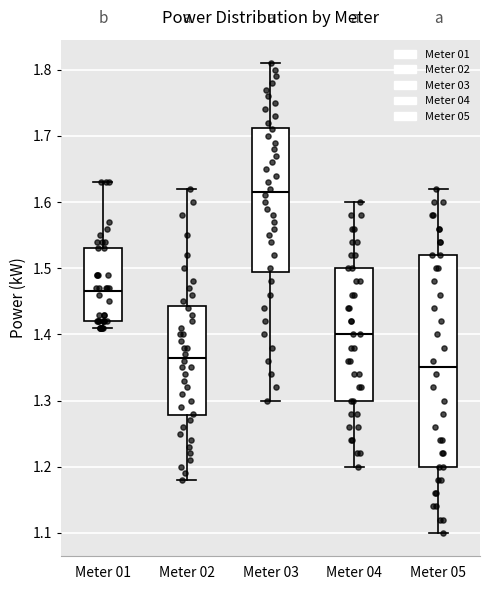

Which box's median line is the highest?

Meter 03